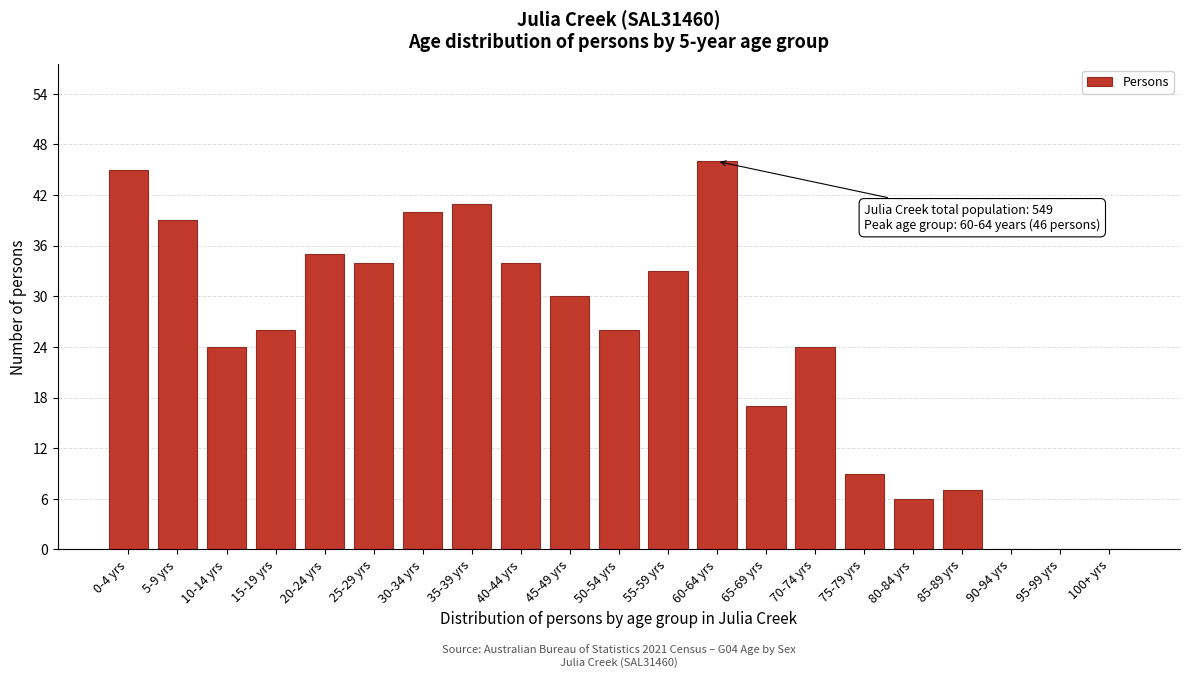

Reading right to left, transcribe all the data shown in this chart.

100+ yrs=0	95-99 yrs=0	90-94 yrs=0	85-89 yrs=7	80-84 yrs=6	75-79 yrs=9	70-74 yrs=24	65-69 yrs=17	60-64 yrs=46	55-59 yrs=33	50-54 yrs=26	45-49 yrs=30	40-44 yrs=34	35-39 yrs=41	30-34 yrs=40	25-29 yrs=34	20-24 yrs=35	15-19 yrs=26	10-14 yrs=24	5-9 yrs=39	0-4 yrs=45